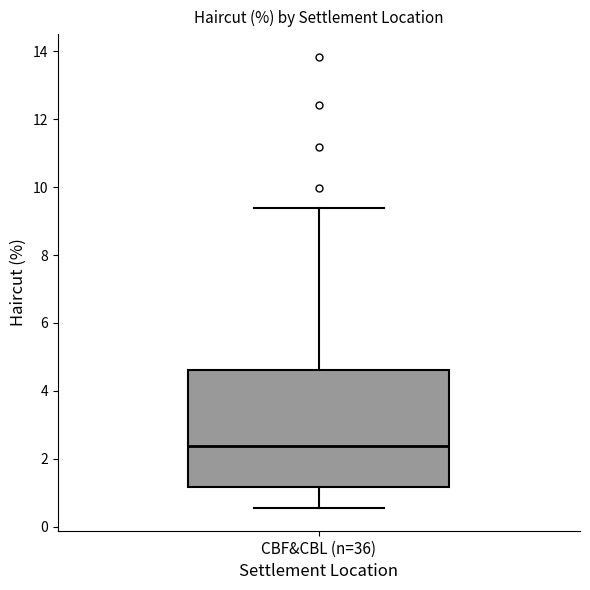

Read this box plot against the y-axis: the position of the median line, the range covered by the box, and the ends of both whiskers. The values are not printed on the chart, so give them approximately, as read against the axis.

median 2.4, box 1.2 to 4.6, whiskers 0.6 to 9.4